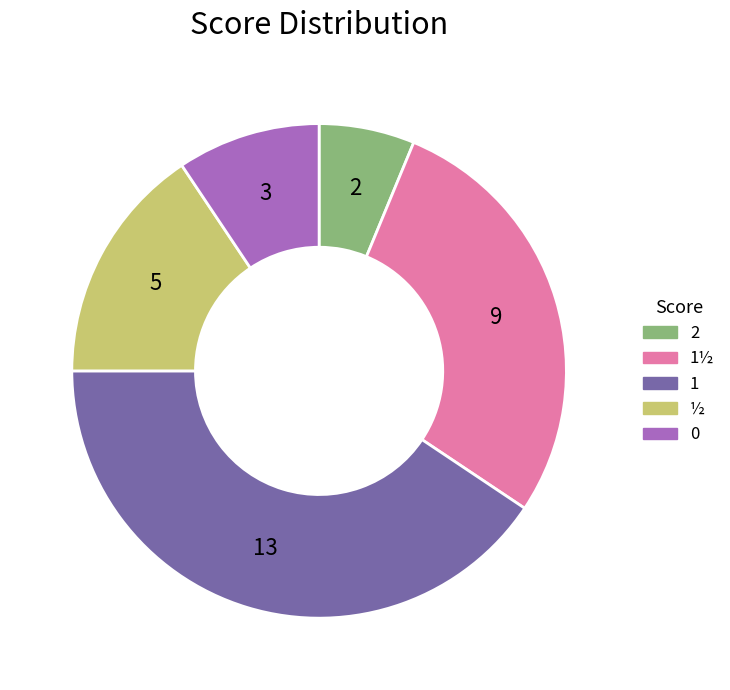

Is there any slice that represents more than half of the pie?

No